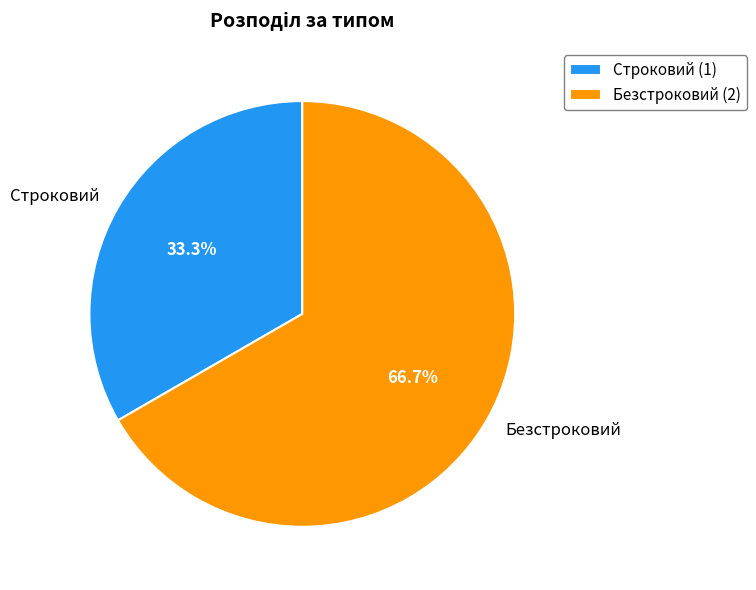

Count the number of slices in the pie.

2